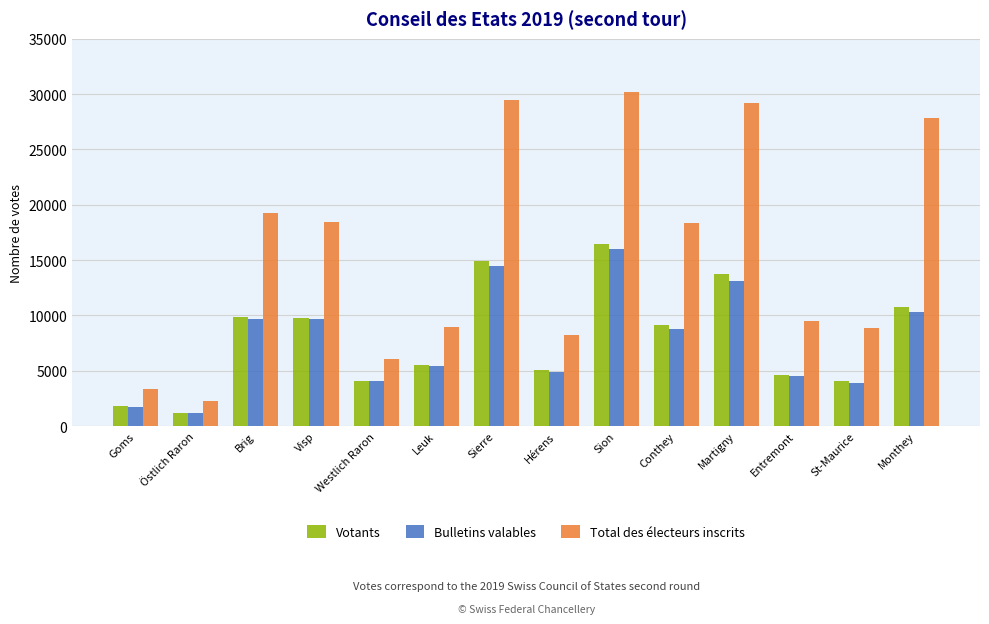

What is the sum of the Bulletins valables values at Goms and St-Maurice?

5661